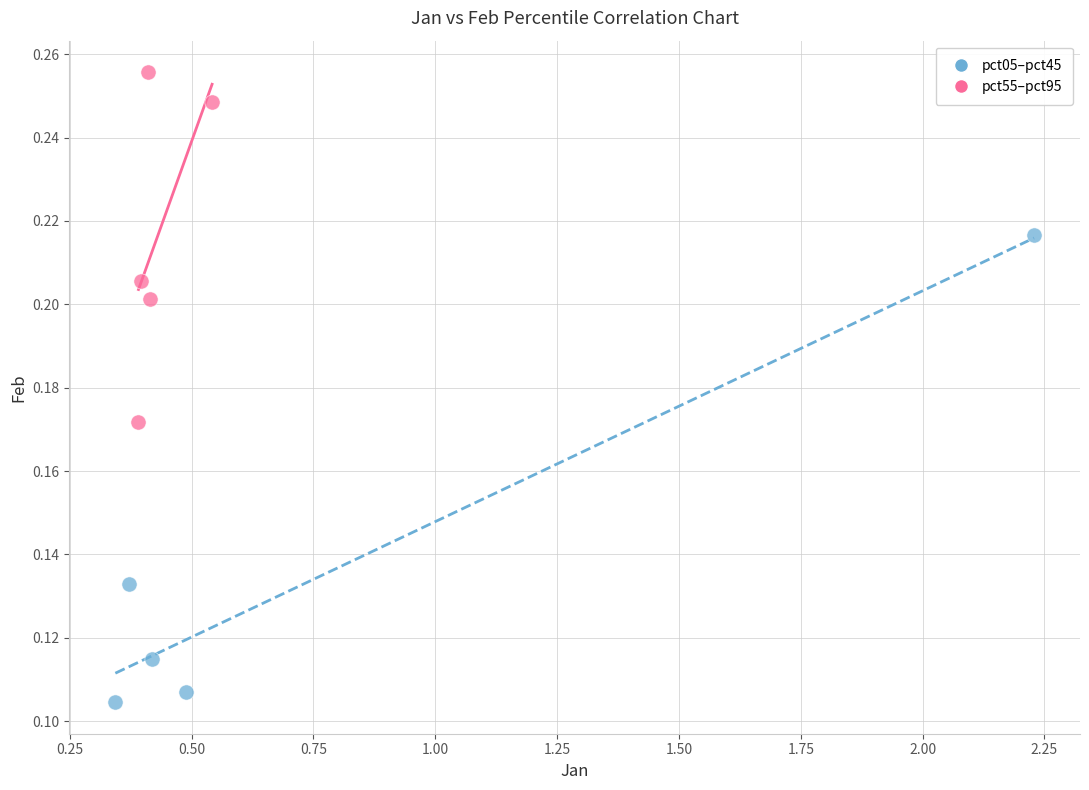

Which series reaches the maximum Y coordinate?

pct55–pct95